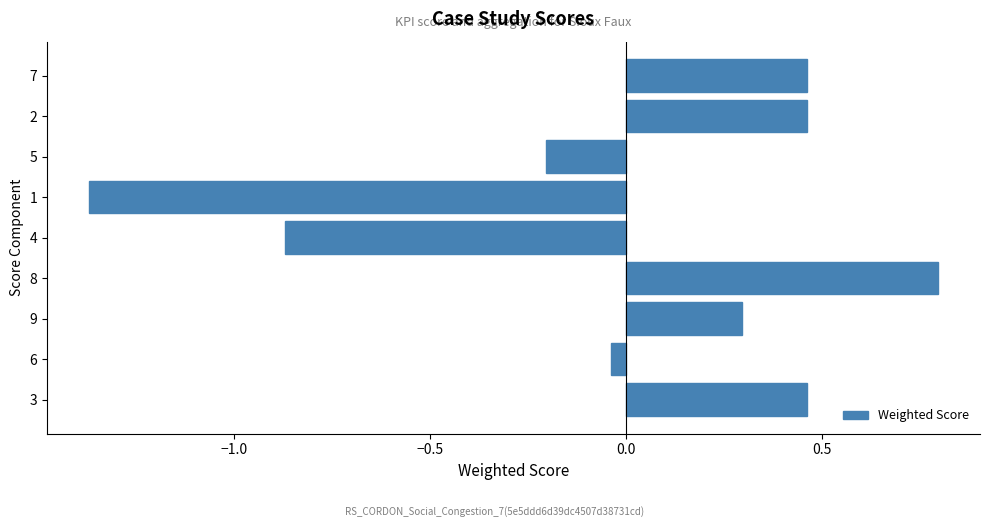

What is the difference between the maximum and second lowest values?

1.7